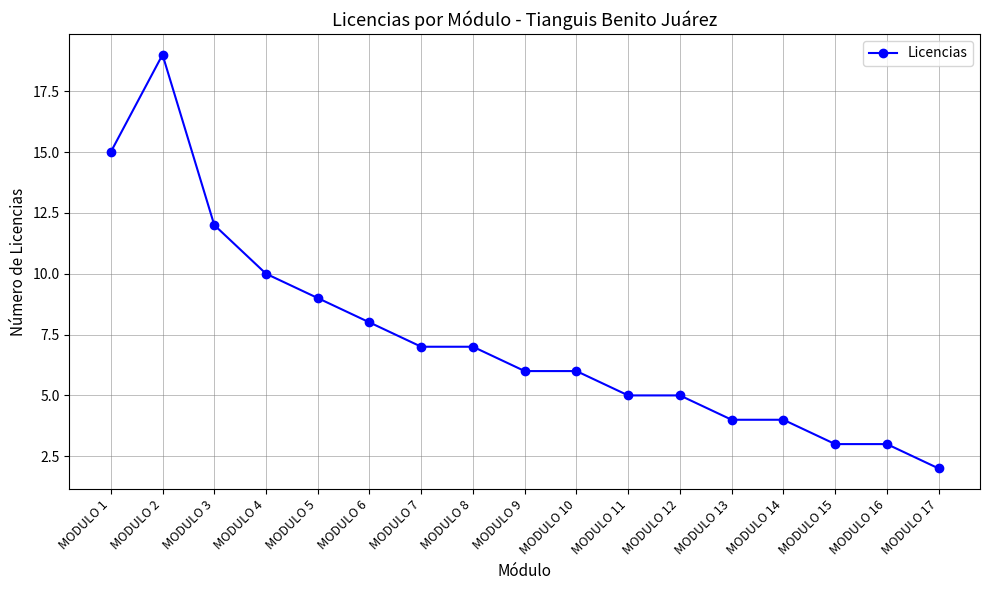

The value at MODULO 3 is 8. True or false?

False